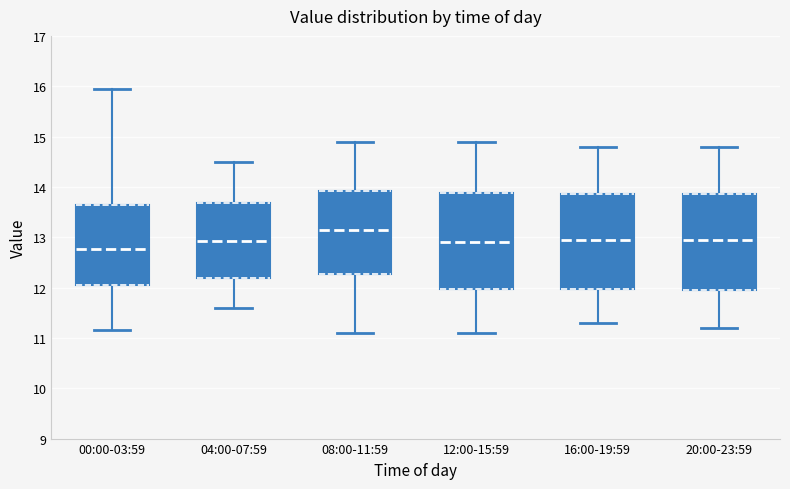

Reading left to right, read every box against the y-axis: the position of its median line, the range the box covers, and the ends of its whiskers. The values are not printed on the chart, so give them approximately, as read against the axis.

00:00-03:59: median 12.8, box 12.0 to 13.6, whiskers 11.2 to 16.0
04:00-07:59: median 12.9, box 12.2 to 13.7, whiskers 11.6 to 14.5
08:00-11:59: median 13.2, box 12.3 to 13.9, whiskers 11.1 to 14.9
12:00-15:59: median 12.9, box 12.0 to 13.9, whiskers 11.1 to 14.9
16:00-19:59: median 13.0, box 12.0 to 13.9, whiskers 11.3 to 14.8
20:00-23:59: median 13.0, box 12.0 to 13.9, whiskers 11.2 to 14.8